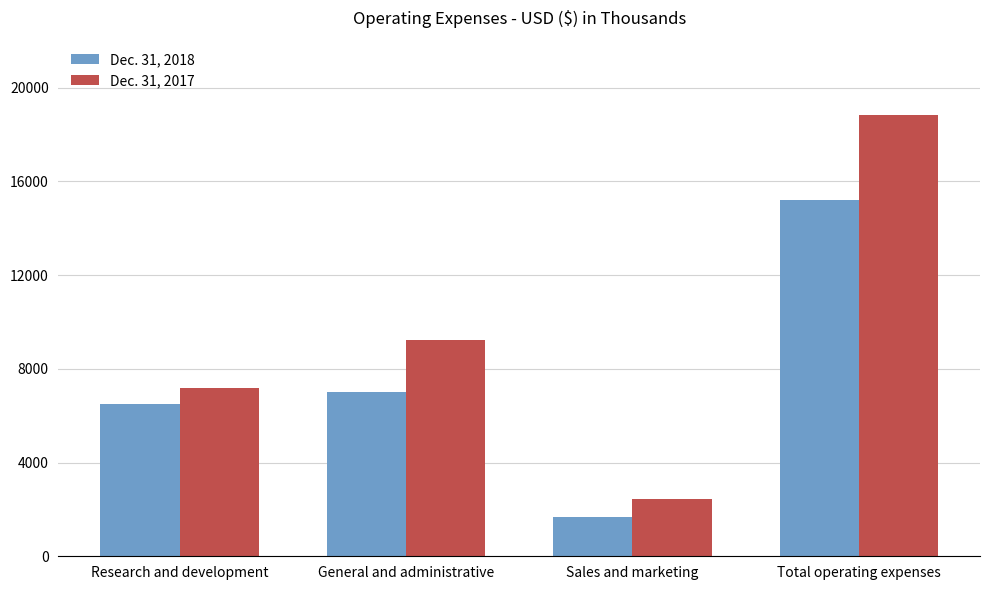

What is the label of the 2nd bar from the right?

Sales and marketing